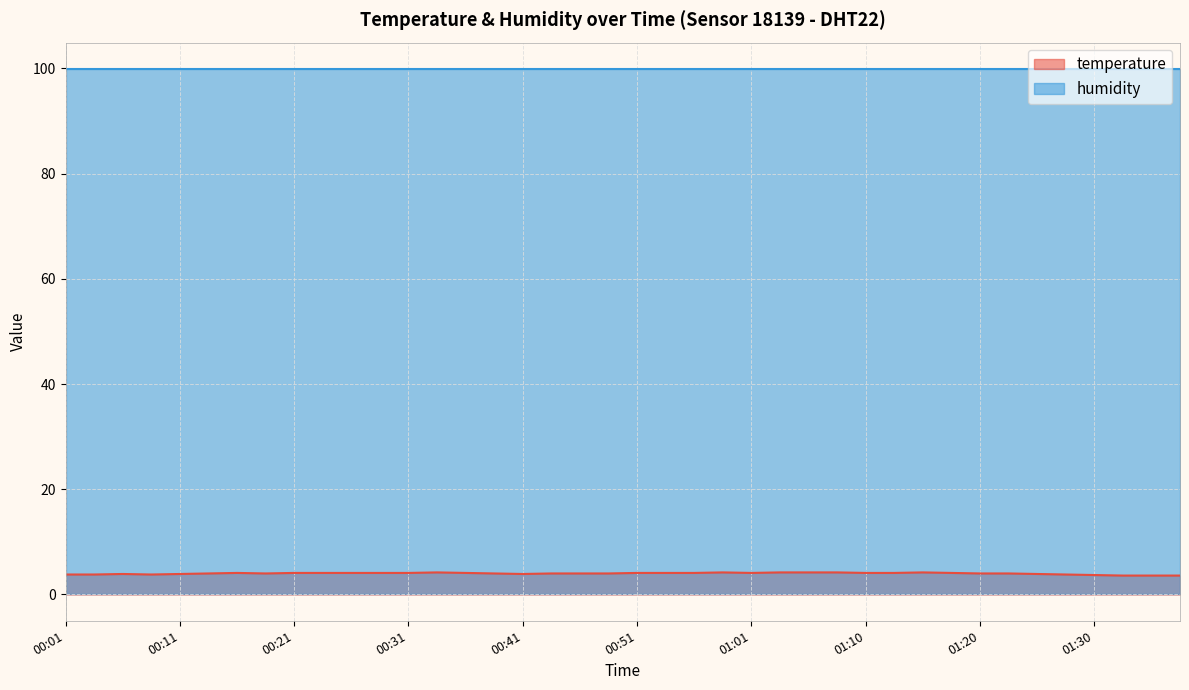

At which category does the data reach its first local valley?

00:09